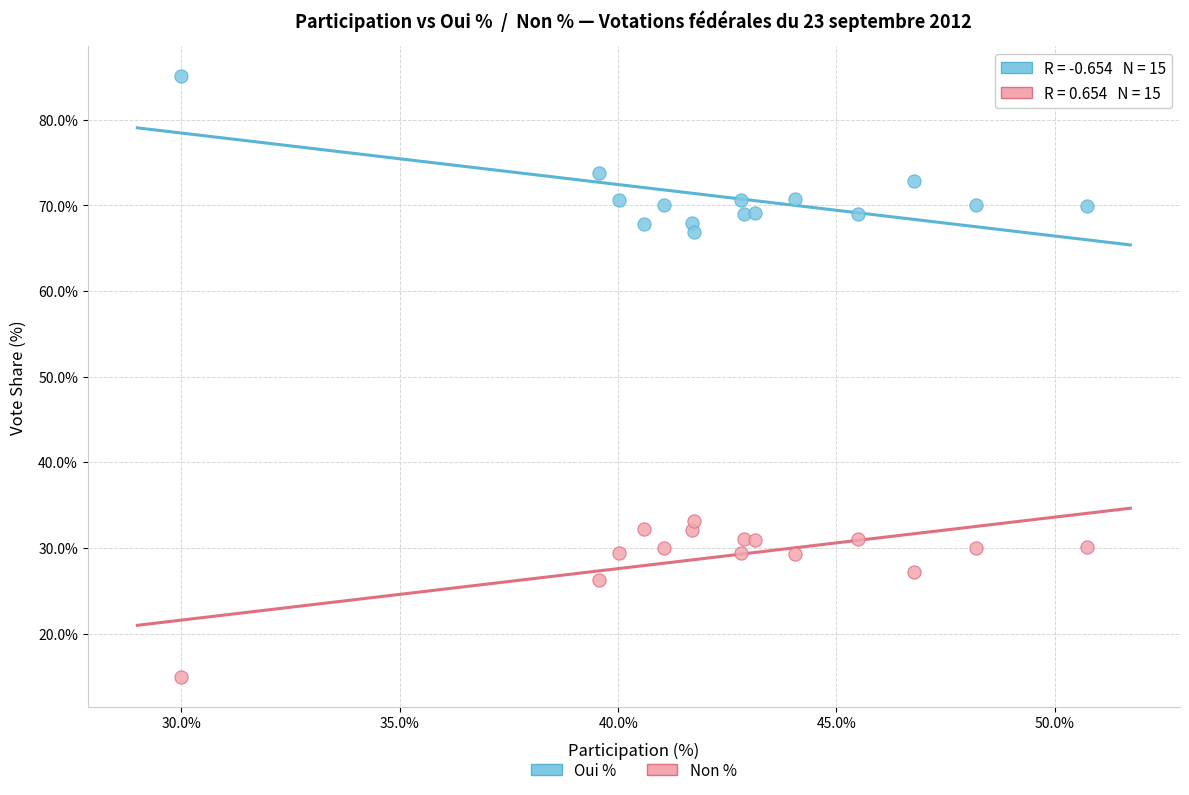

Which series contains the lowest Y value?

Non %